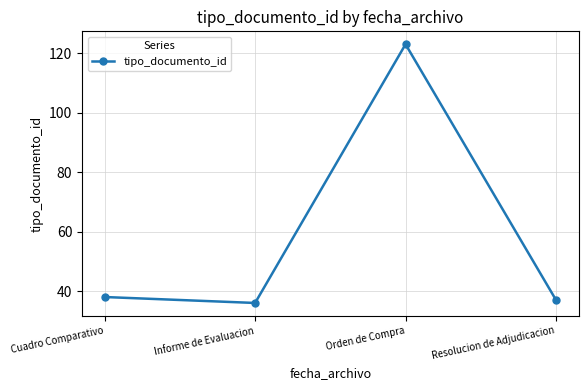

The chart shows a value of 37 at Resolucion de Adjudicacion. True or false?

True